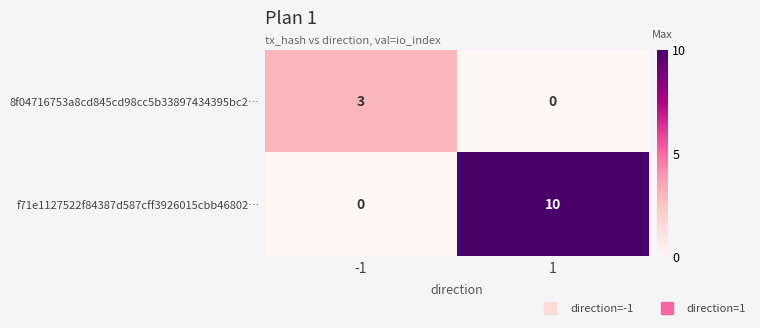

Which series has the largest total across all categories?

f71e1127522f84387d587cff3926015cbb46802…